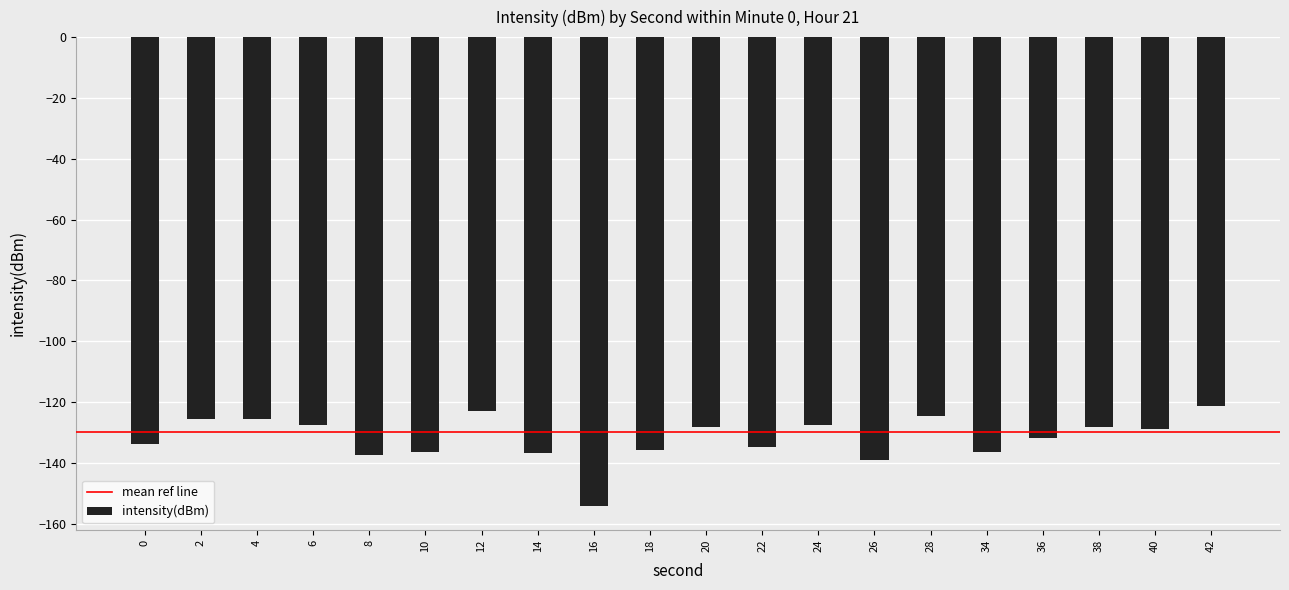

What is the average value?

-131.8